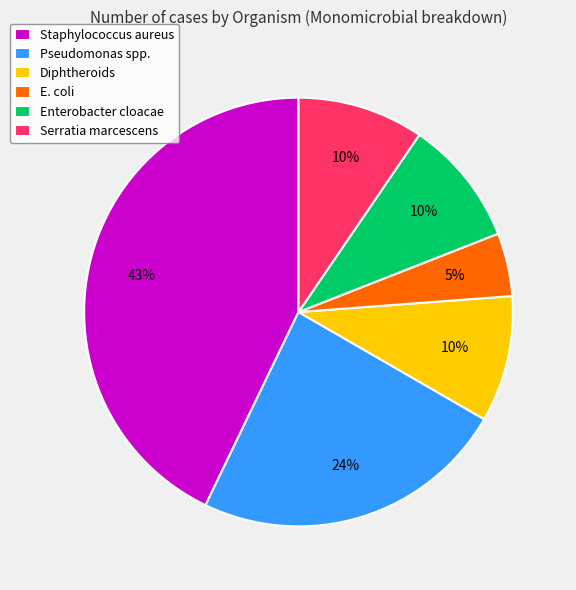

How many segments does this pie chart have?

6